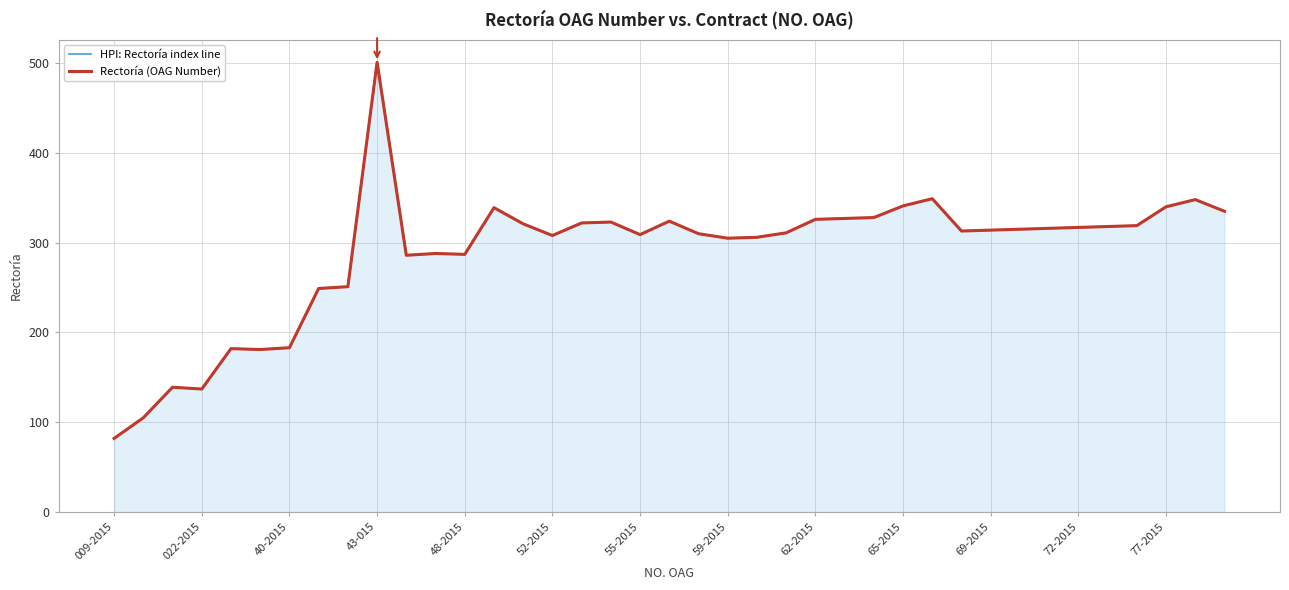

What are all the series names shown in the legend?

HPI: Rectoría index line, Rectoría (OAG Number)